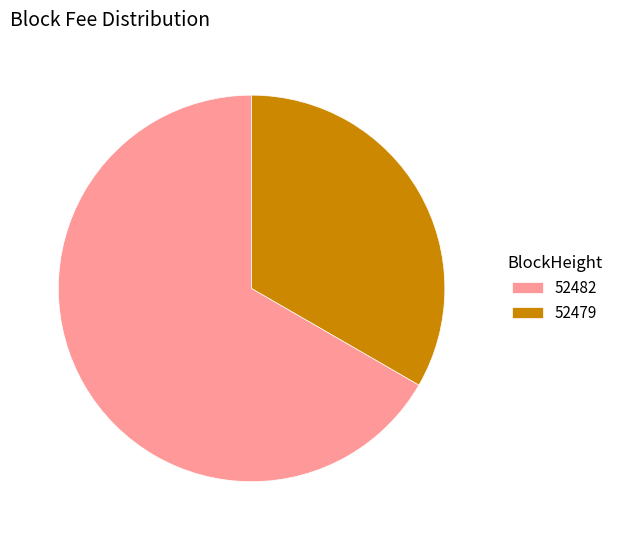

Is it true that 52482 is 67% of the pie?

True